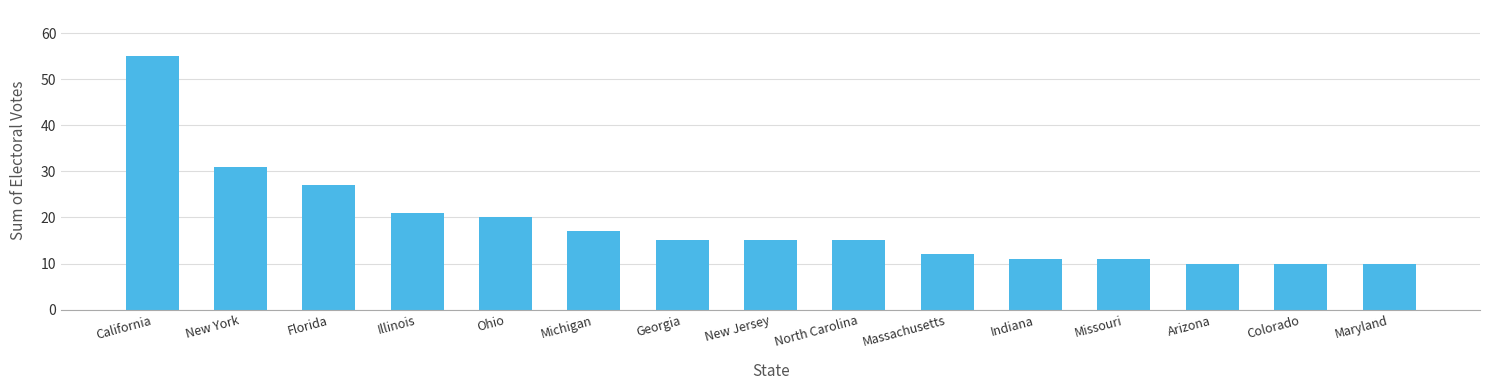

What value does the data have at New York, to the nearest 10?

30